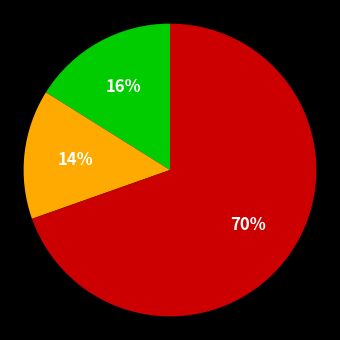

To the nearest percent, what is the average slice percentage?

33%